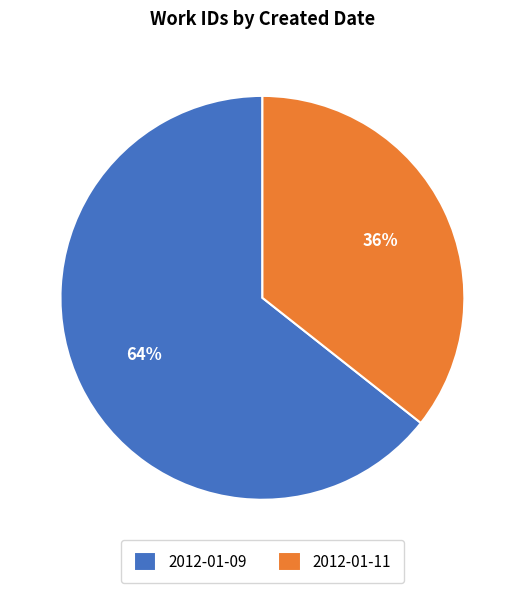

Which has a higher value, 2012-01-09 or 2012-01-11?

2012-01-09